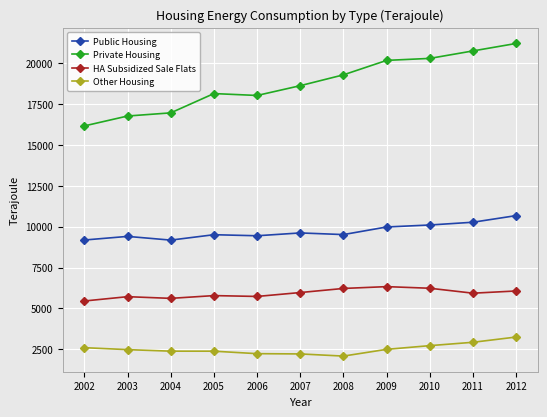

In HA Subsidized Sale Flats, how many points are lower than both neighbors (excluding endpoints)?

3